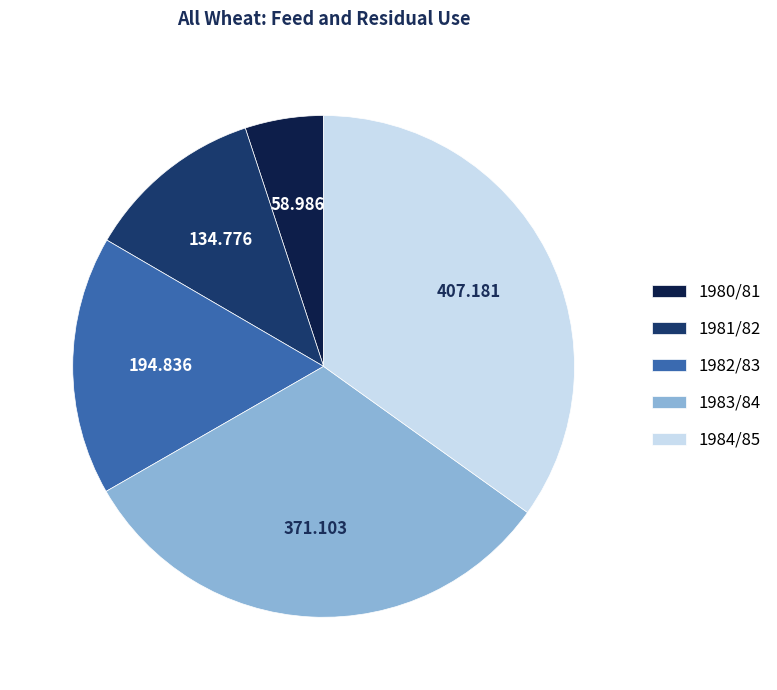

Is the sum of 1983/84 and 1982/83 greater than half?

No